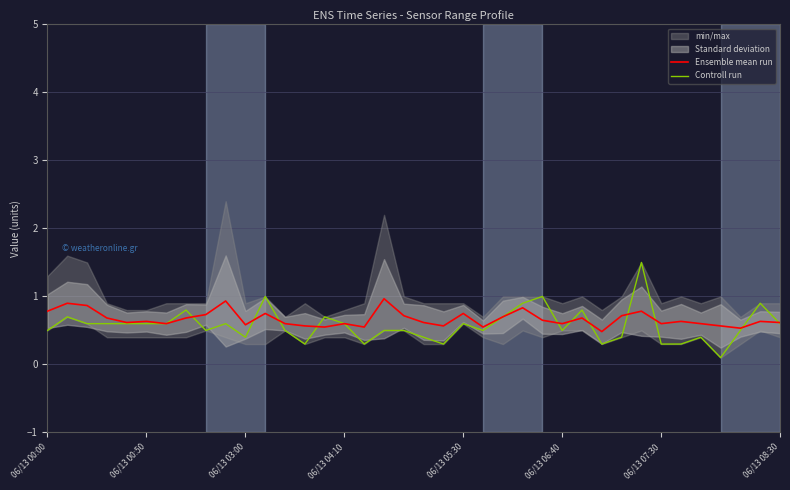

List the series in order of their peak value, lowest first.

Ensemble mean run, Controll run